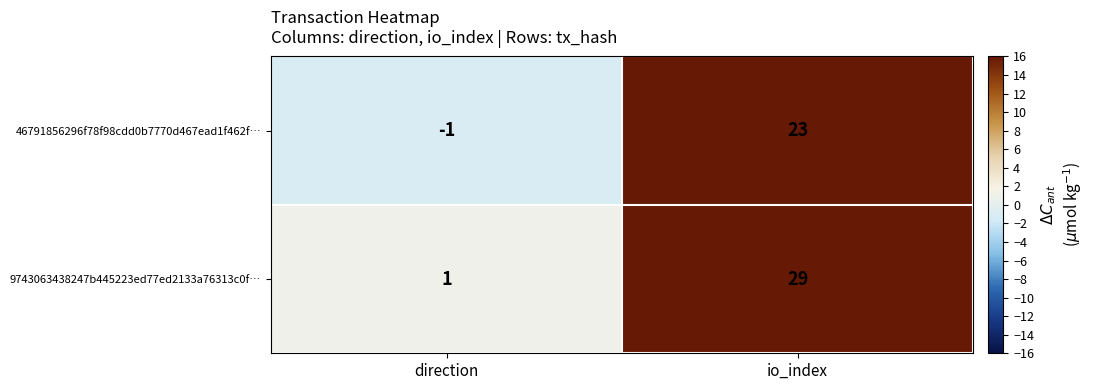

True or false: 9743063438247b445223ed77ed2133a76313c0f… has a value of 1 at direction.

True